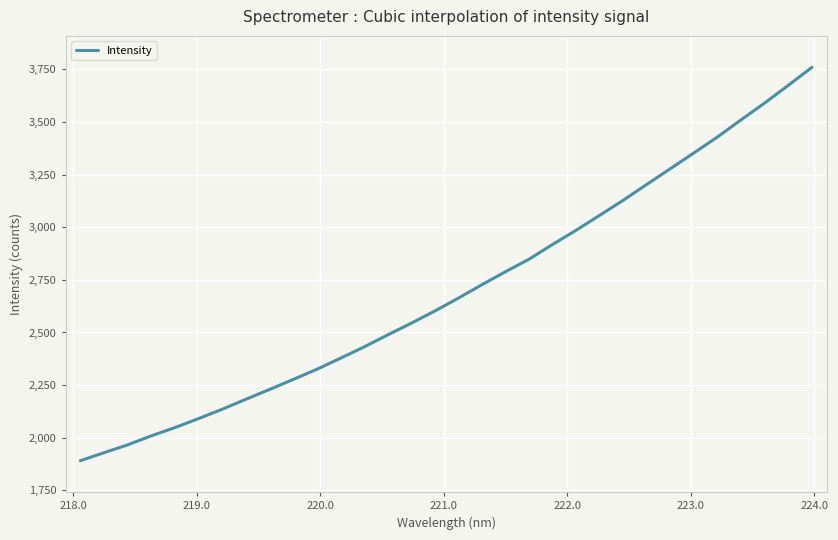

What is the greatest value displayed?

3759.1